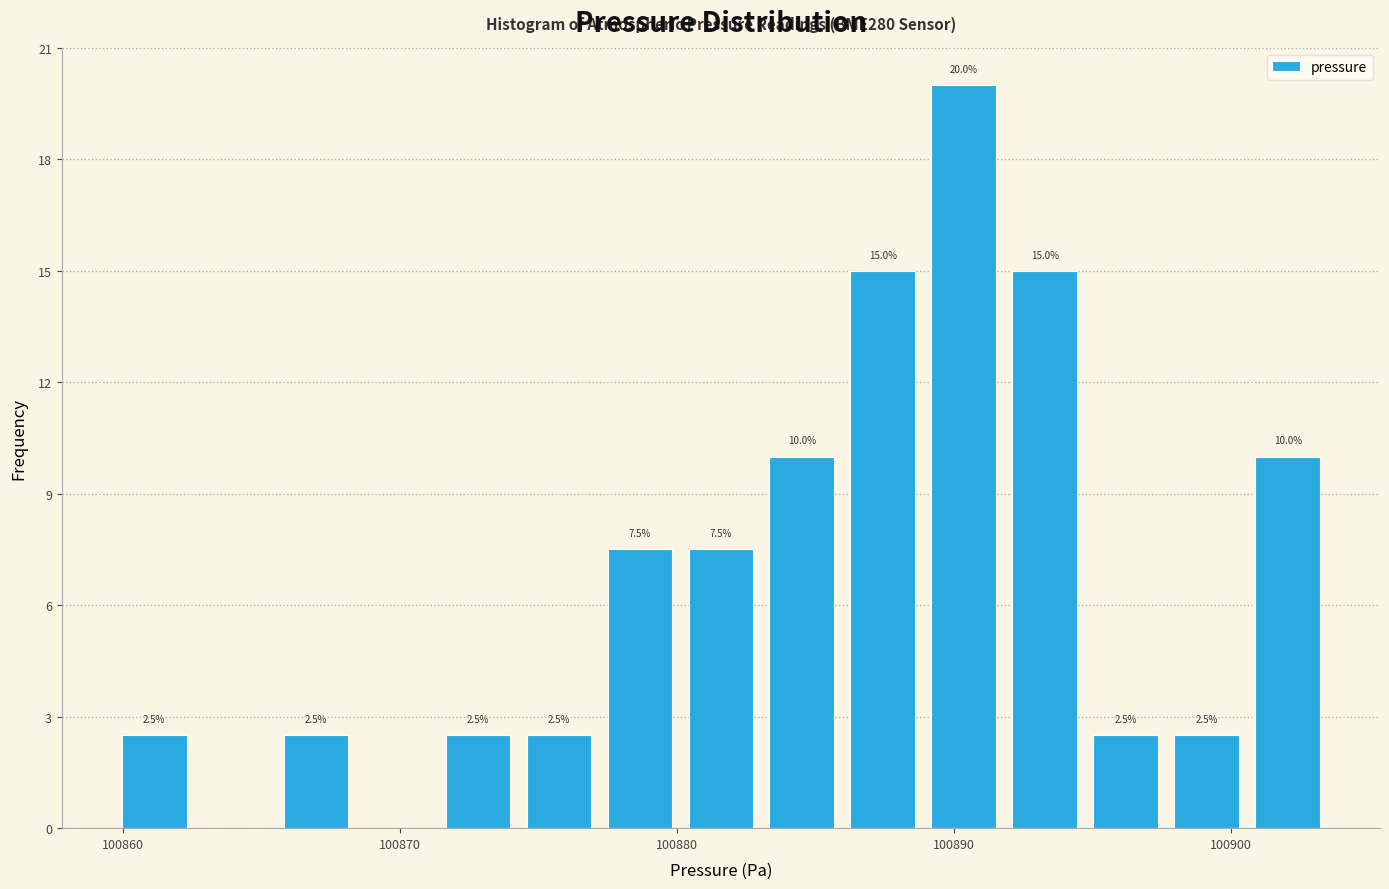

Read against the x-axis, roughly where is the centre of the tallest bar?

100890